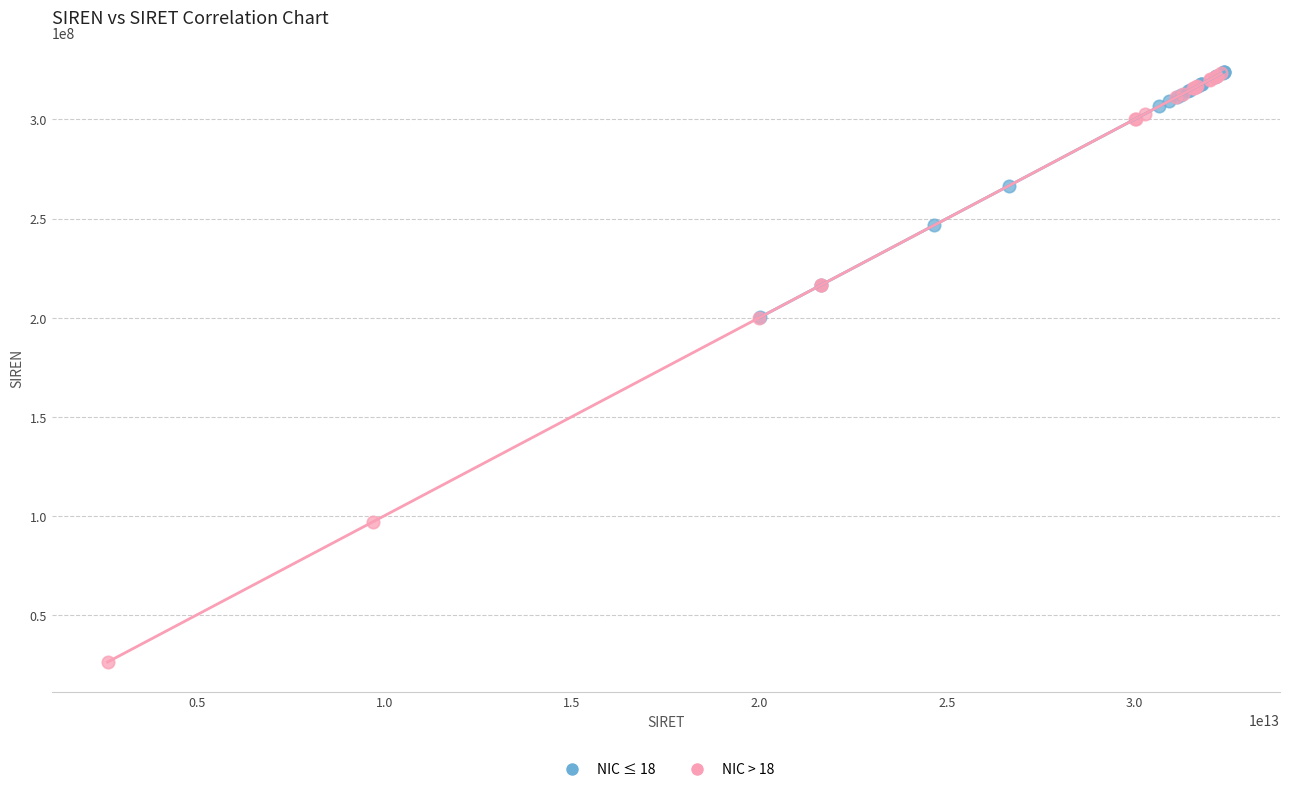

Which series contains the lowest Y value?

NIC > 18